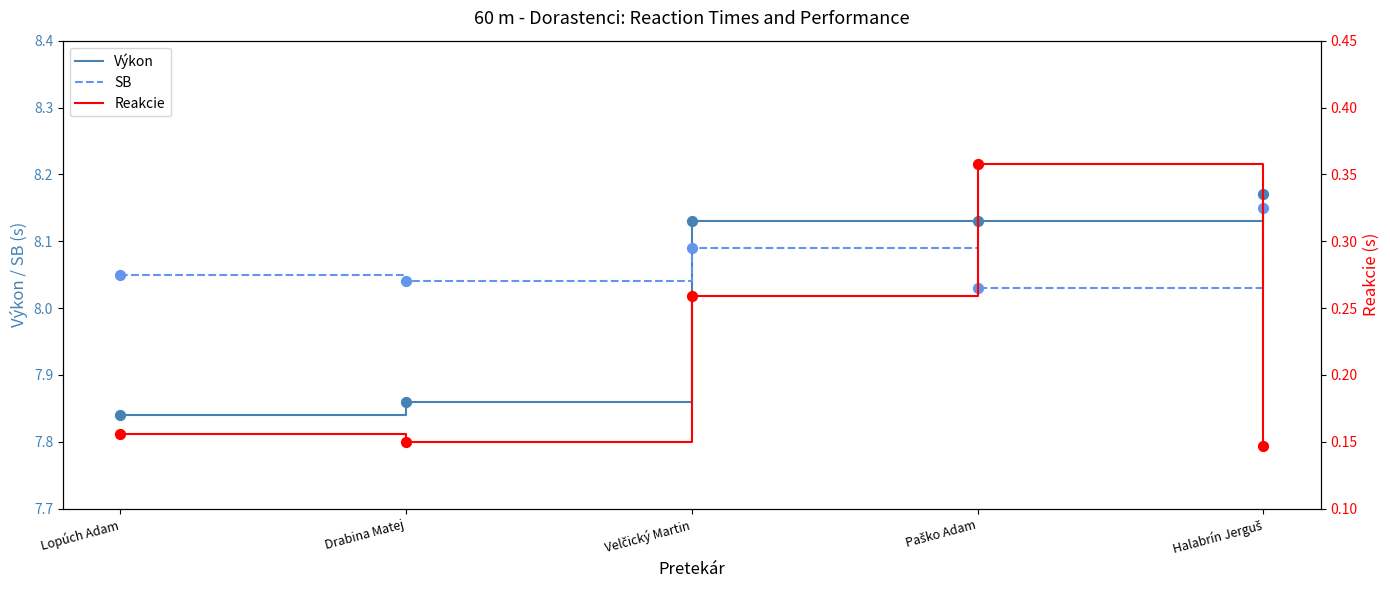

Is the value of SB at Velčický Martin greater than the value of Reakcie at Paško Adam?

Yes